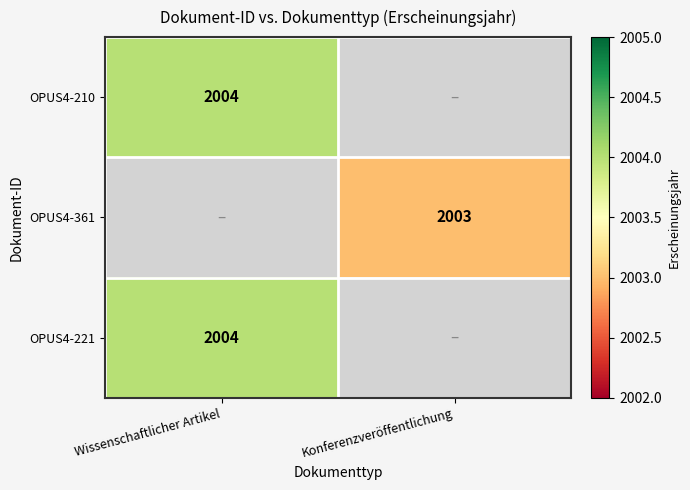

What is the smallest value displayed?

2003.0